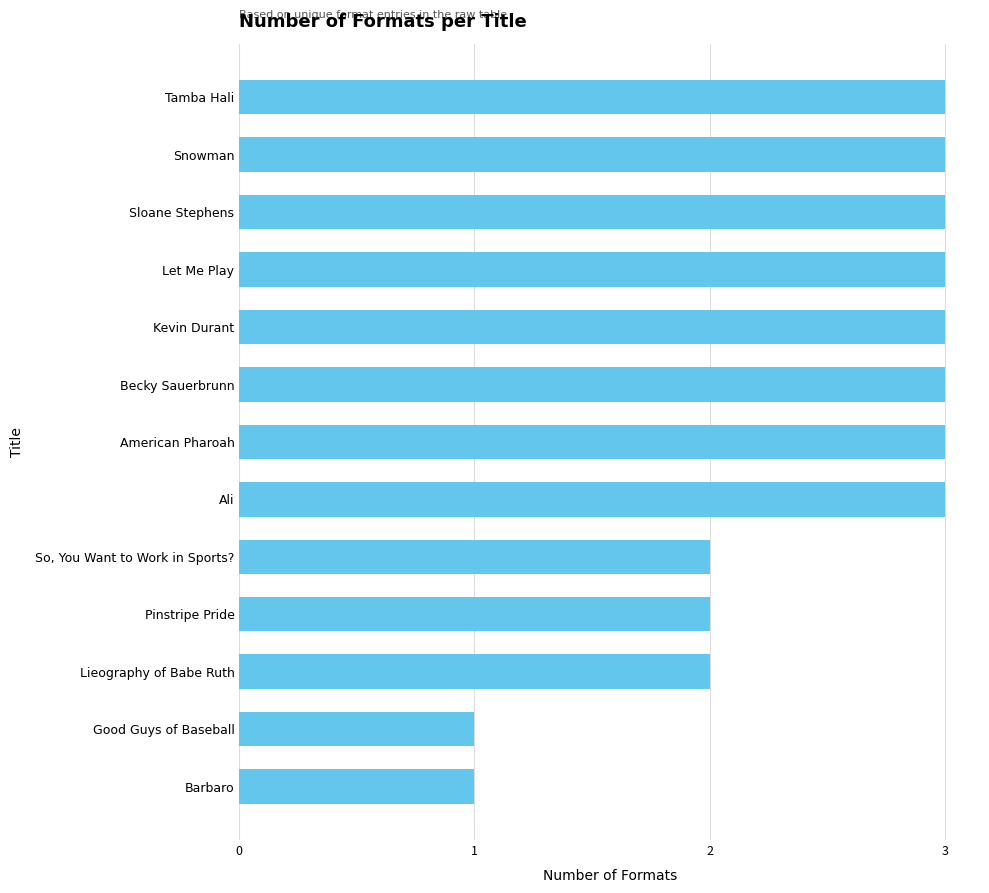

What is the value of the 6th bar from the top?

3